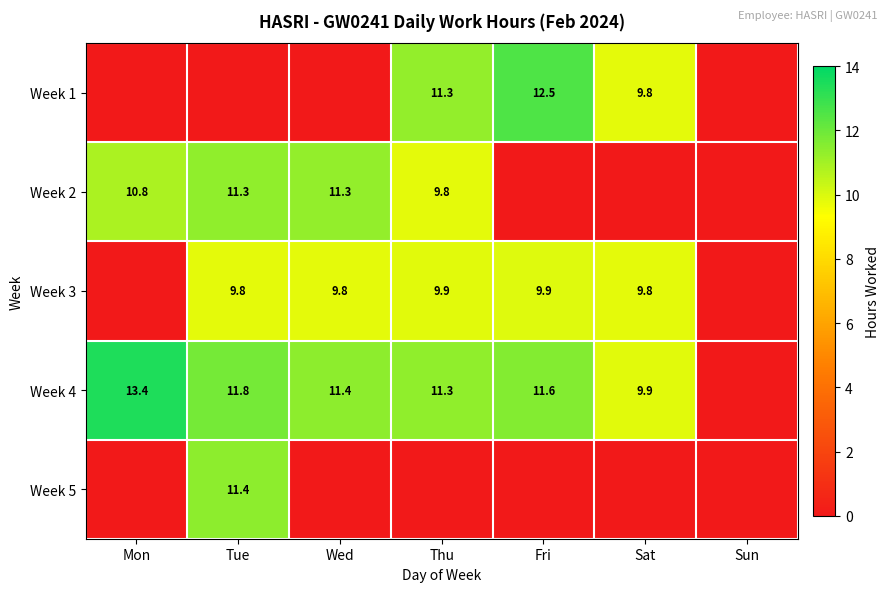

Is it true that Week 4 equals 21.9 at Mon?

False